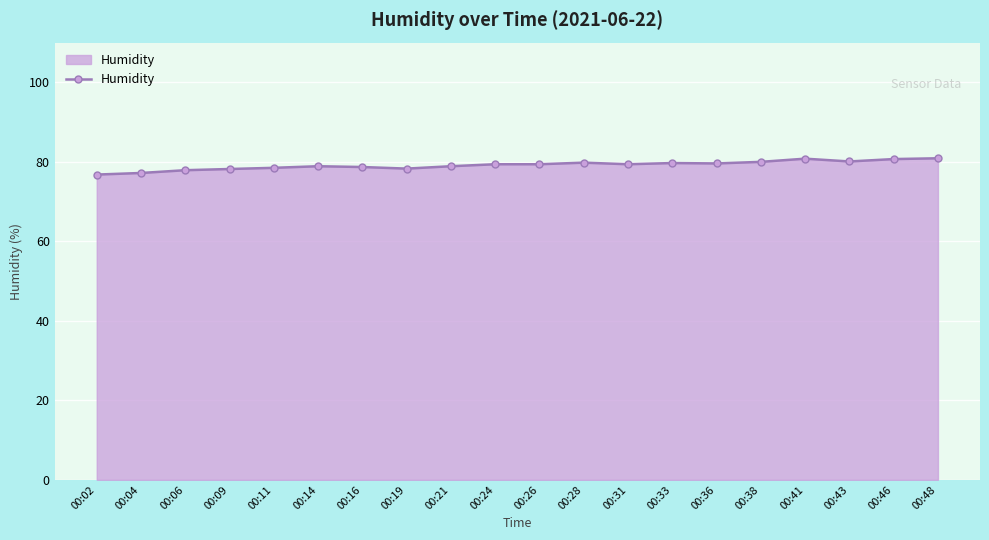

What is the greatest value displayed?

80.9